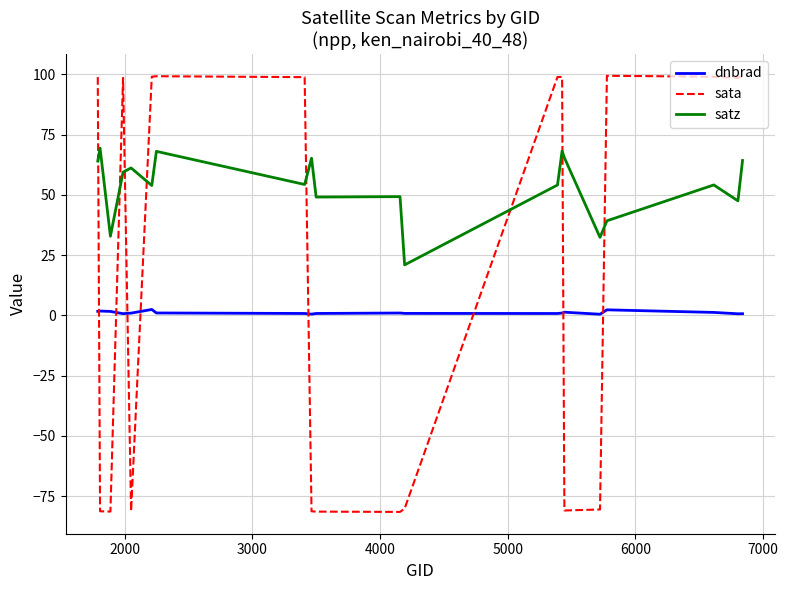

What is the difference between the maximum and minimum values in the satz series?

48.4